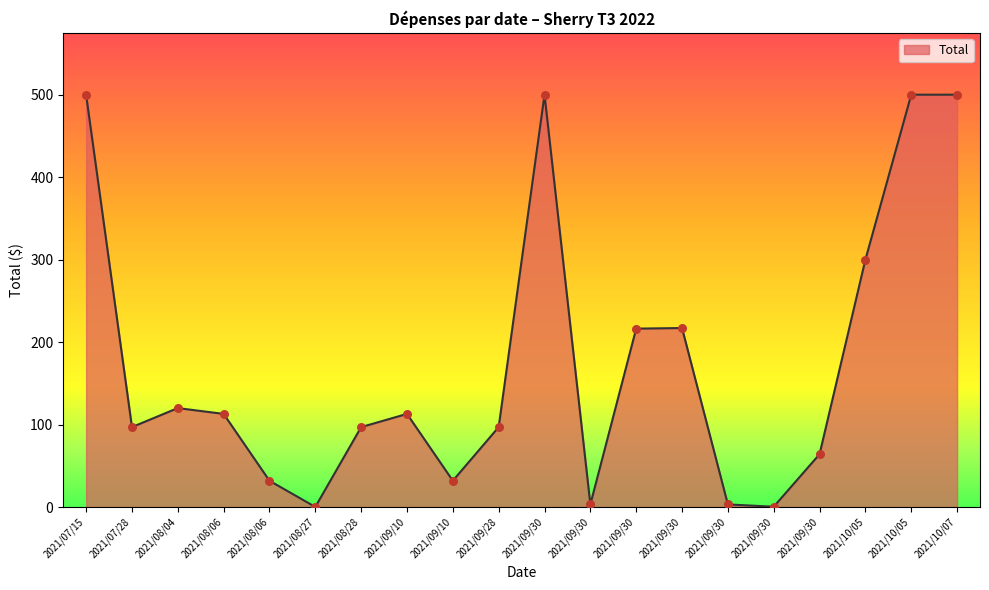

Approximately how many times larger is the value at 2021/09/30 compared to 2021/08/06?

15.7